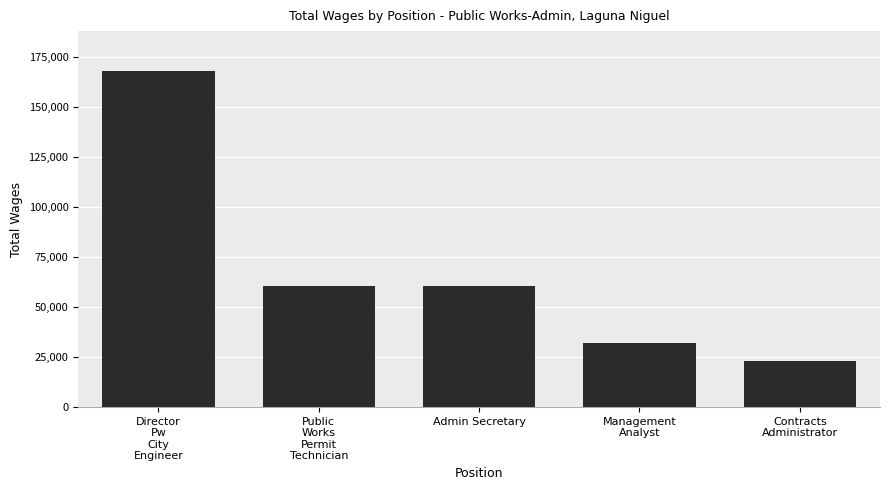

Are the bars horizontal?

No